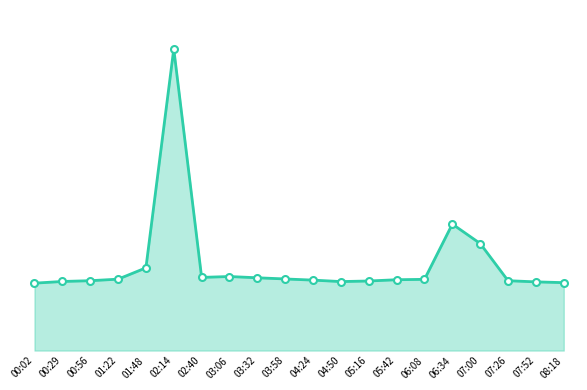

Which label corresponds to the smallest value in the chart?

00:02